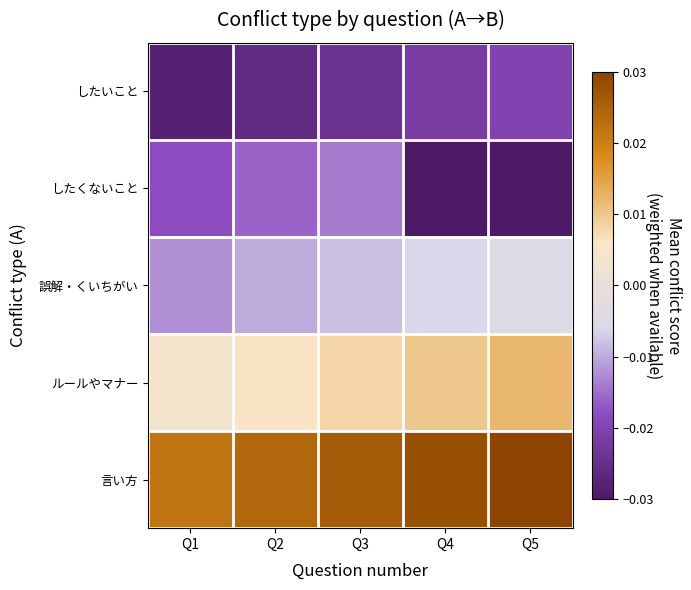

Which series changed the most between Q4 and Q5?

したいこと